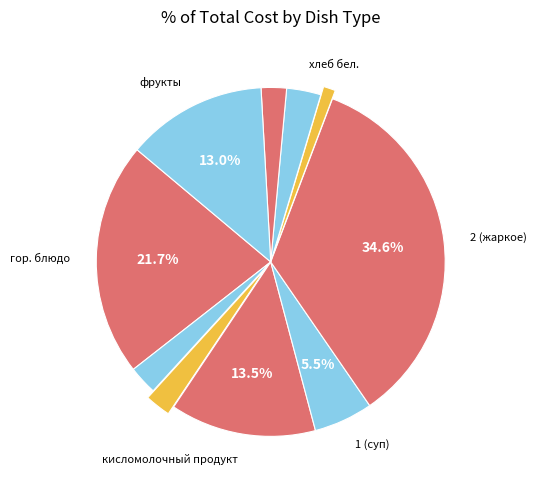

Count the number of slices in the pie.

10